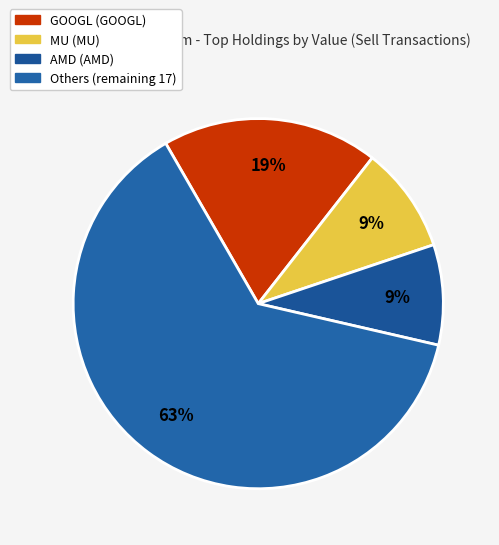

How many slices are in this pie chart?

4